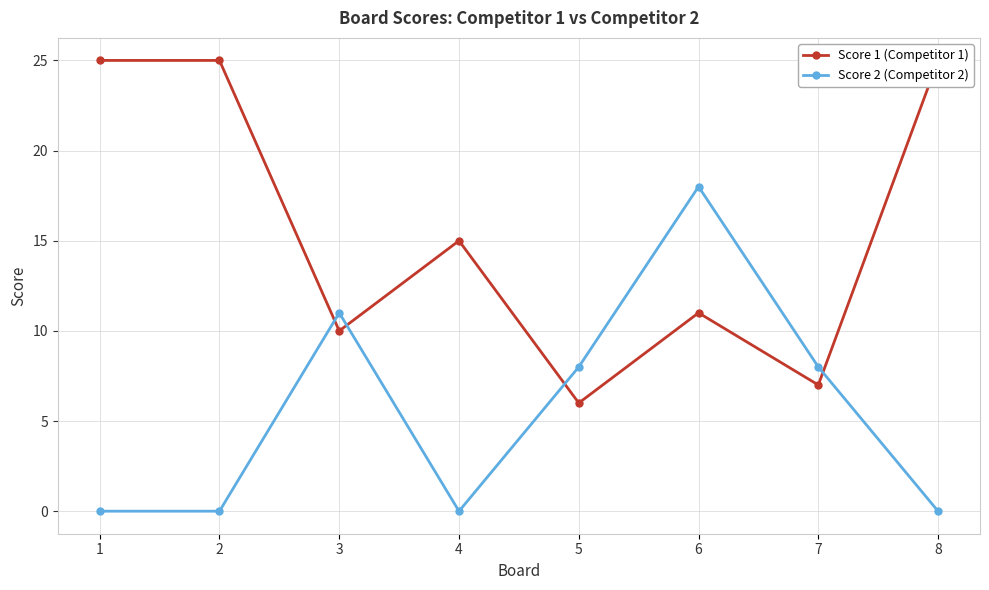

How many lines are shown in the chart?

2